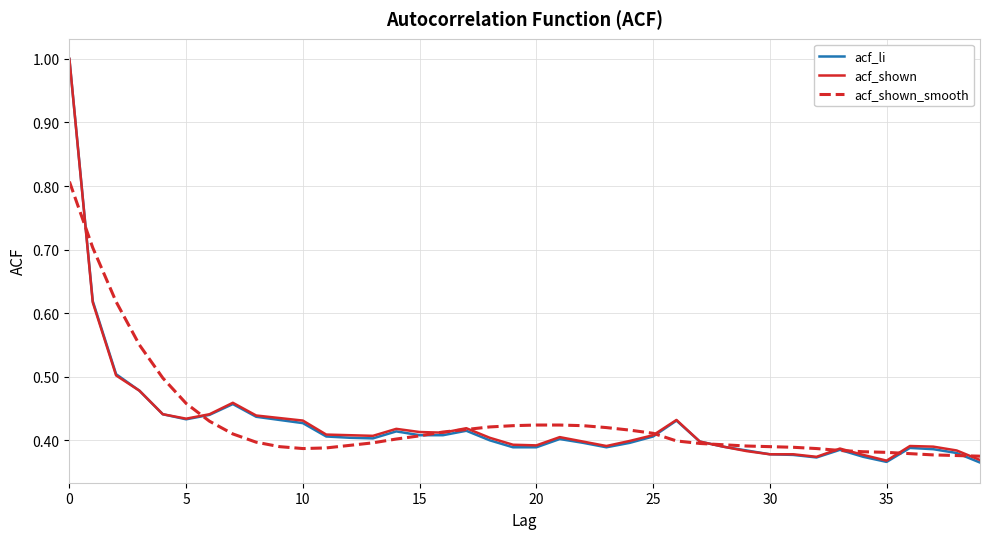

What is the maximum value shown in the chart?

1.0